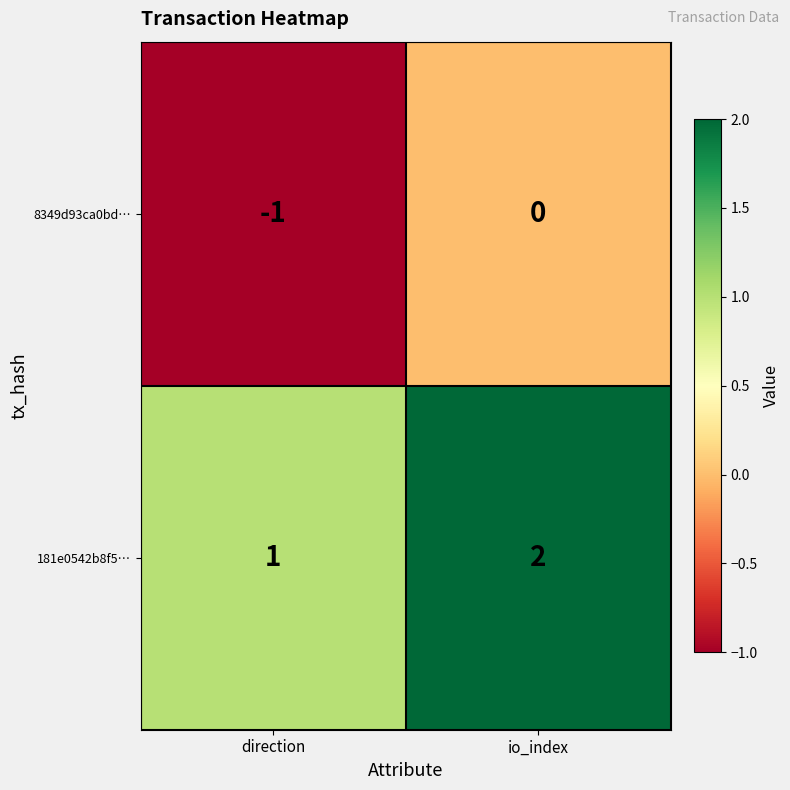

The 181e0542b8f5… series shows 3 at io_index. True or false?

False